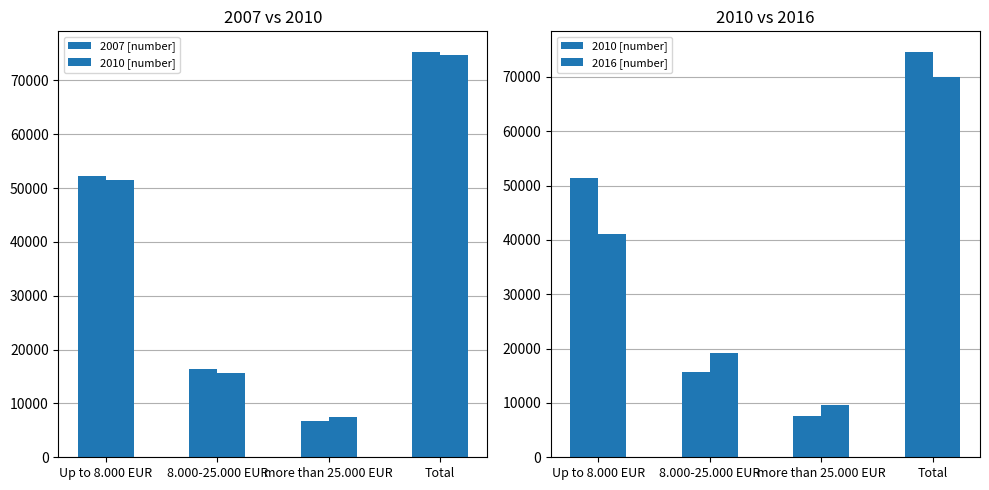

What are all the series names shown in the legend?

2007 [number], 2010 [number], 2016 [number]